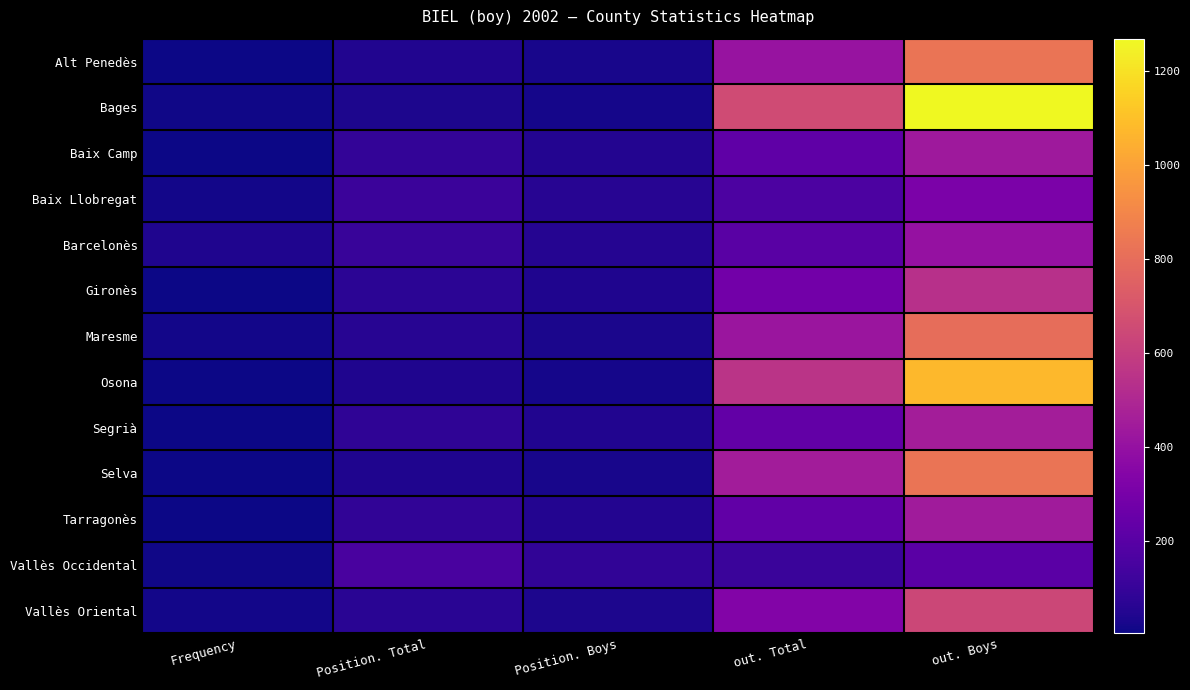

Between Frequency and Position. Total, which is larger?

Position. Total